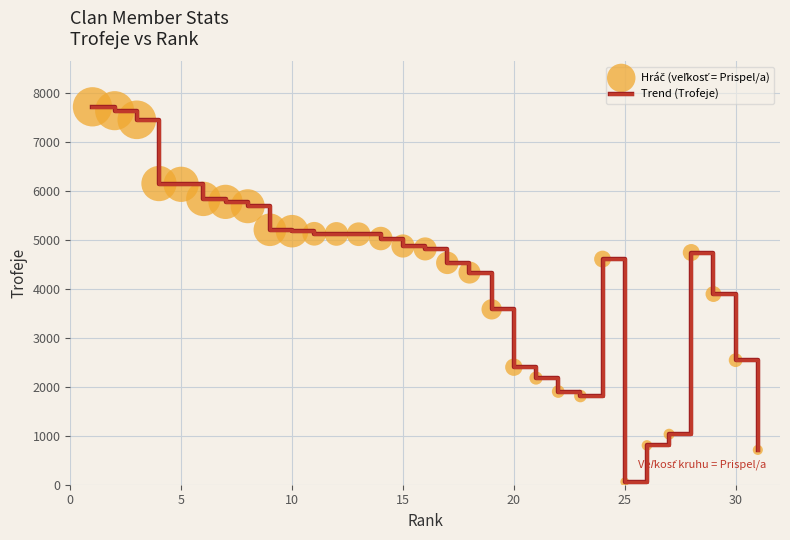

What is the difference between the maximum and minimum values?

7649